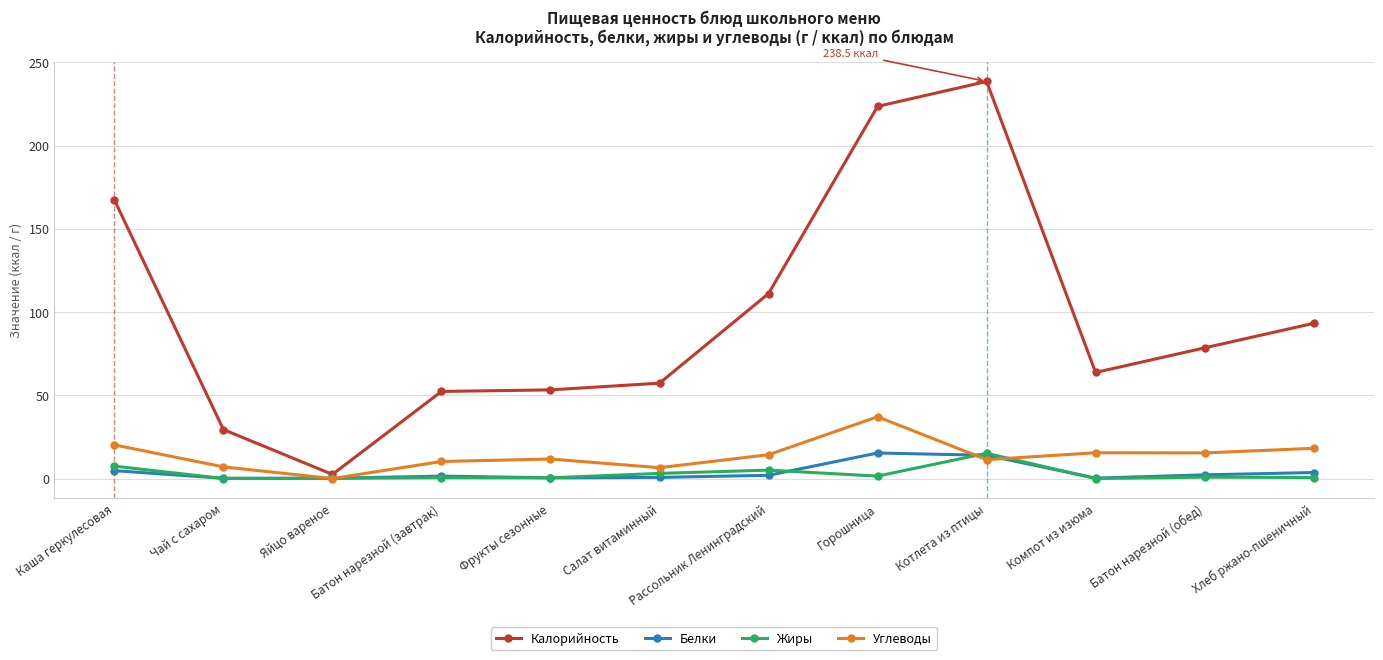

Which series has the widest spread of values?

Калорийность